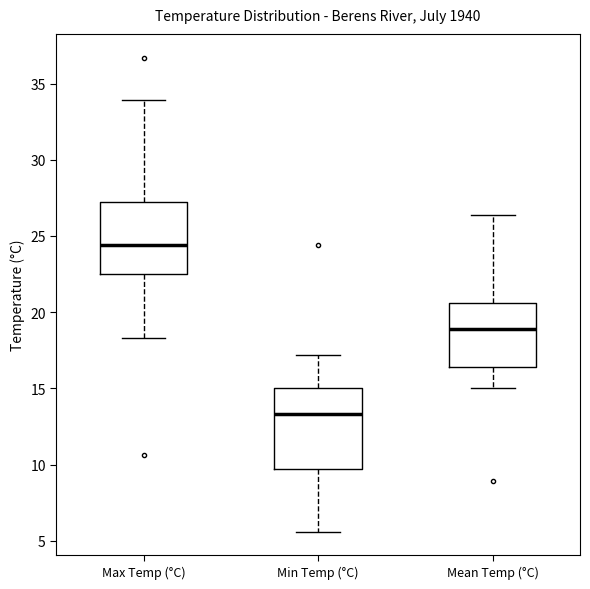

Reading left to right, read every box against the y-axis: the position of its median line, the range the box covers, and the ends of its whiskers. The values are not printed on the chart, so give them approximately, as read against the axis.

Max Temp (°C): median 24.5, box 22.5 to 27.5, whiskers 18.5 to 34.0
Min Temp (°C): median 13.5, box 9.5 to 15.0, whiskers 5.5 to 17.0
Mean Temp (°C): median 19.0, box 16.5 to 20.5, whiskers 15.0 to 26.5